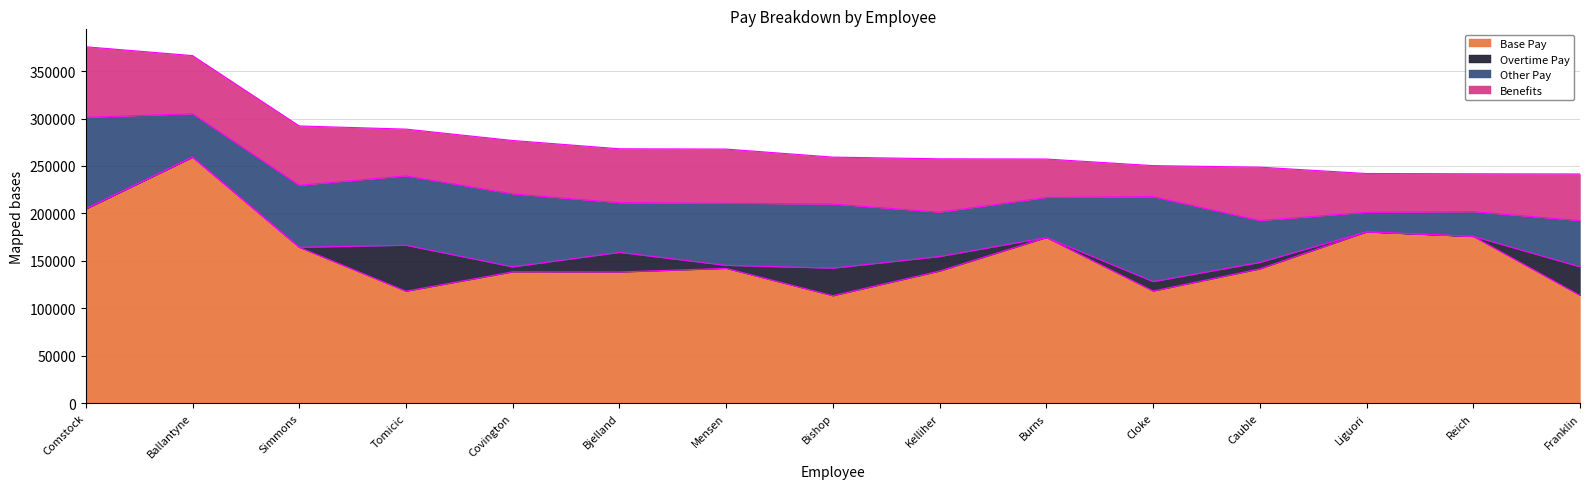

List the labels in order of Benefits value, largest first.

Comstock, Simmons, Ballantyne, Mensen, Bjelland, Cauble, Covington, Kelliher, Bishop, Tomicic, Franklin, Liguori, Burns, Reich, Cloke